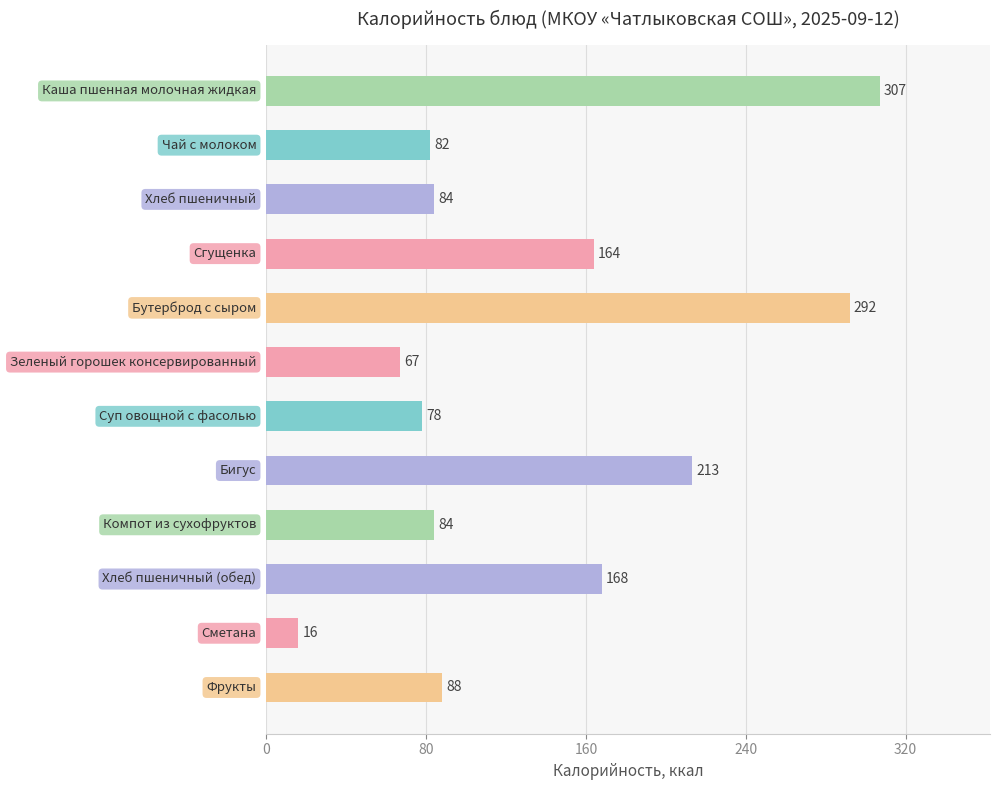

What is the greatest value displayed?

307